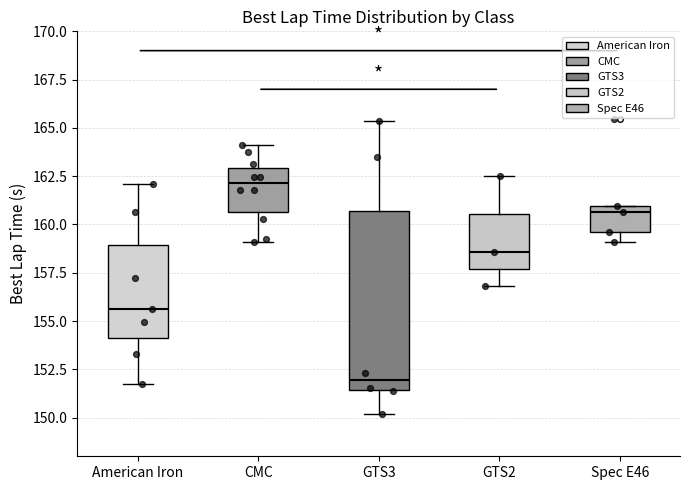

Where does the median line of the box for American Iron sit on the y-axis? The values are not printed on the chart, so give them approximately, as read against the axis.

155.5